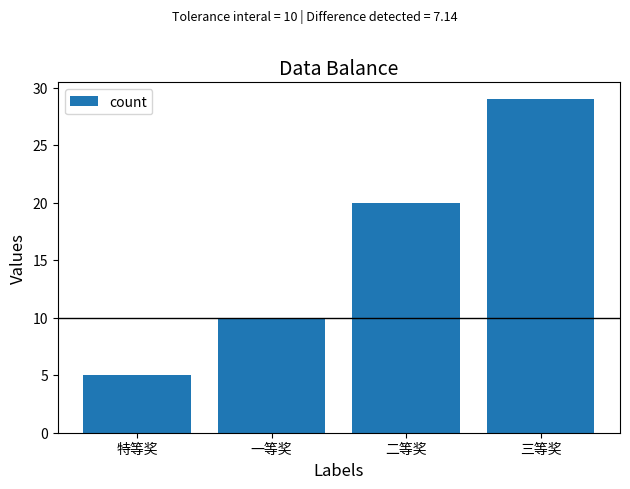

Rank the categories by value from highest to lowest.

三等奖, 二等奖, 一等奖, 特等奖